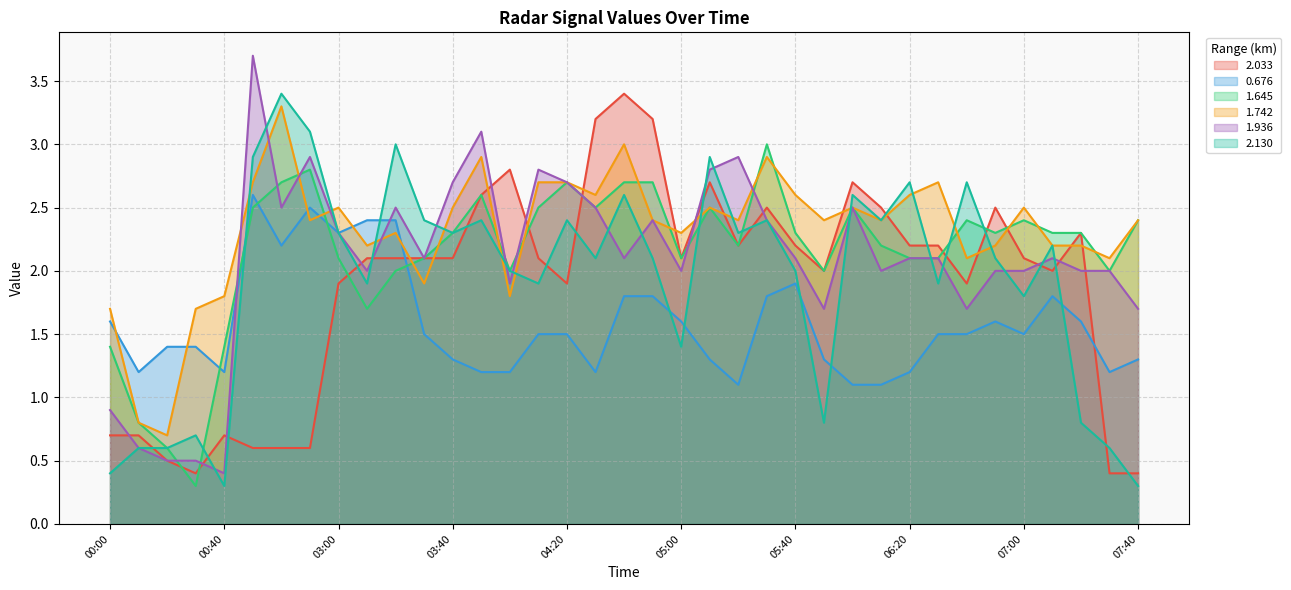

Is it true that 2.130 equals 1.6 at 05:10?

False